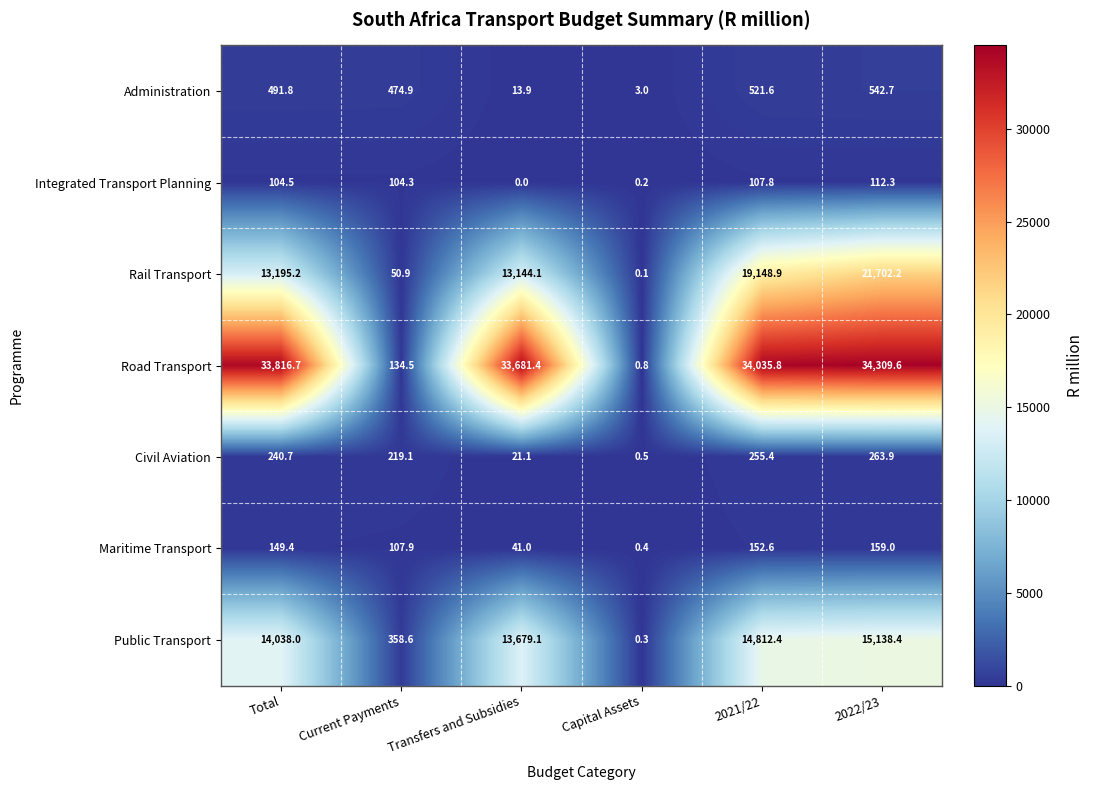

Rank the categories by Rail Transport value from lowest to highest.

Capital Assets, Current Payments, Transfers and Subsidies, Total, 2021/22, 2022/23